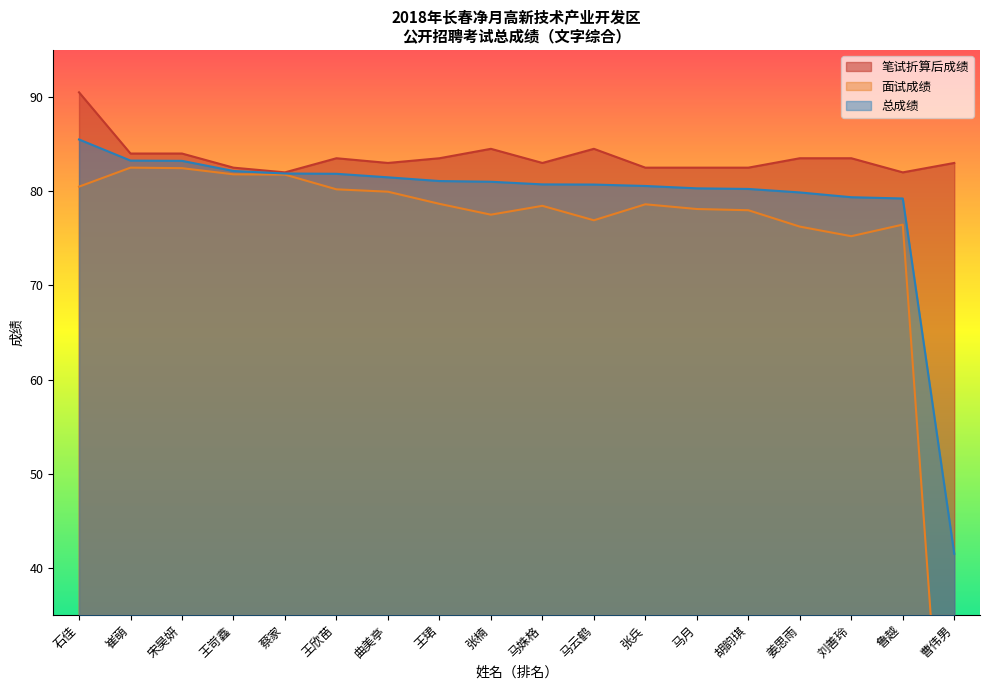

The value of 面试成绩 at 鲁越 is 76.5. True or false?

True